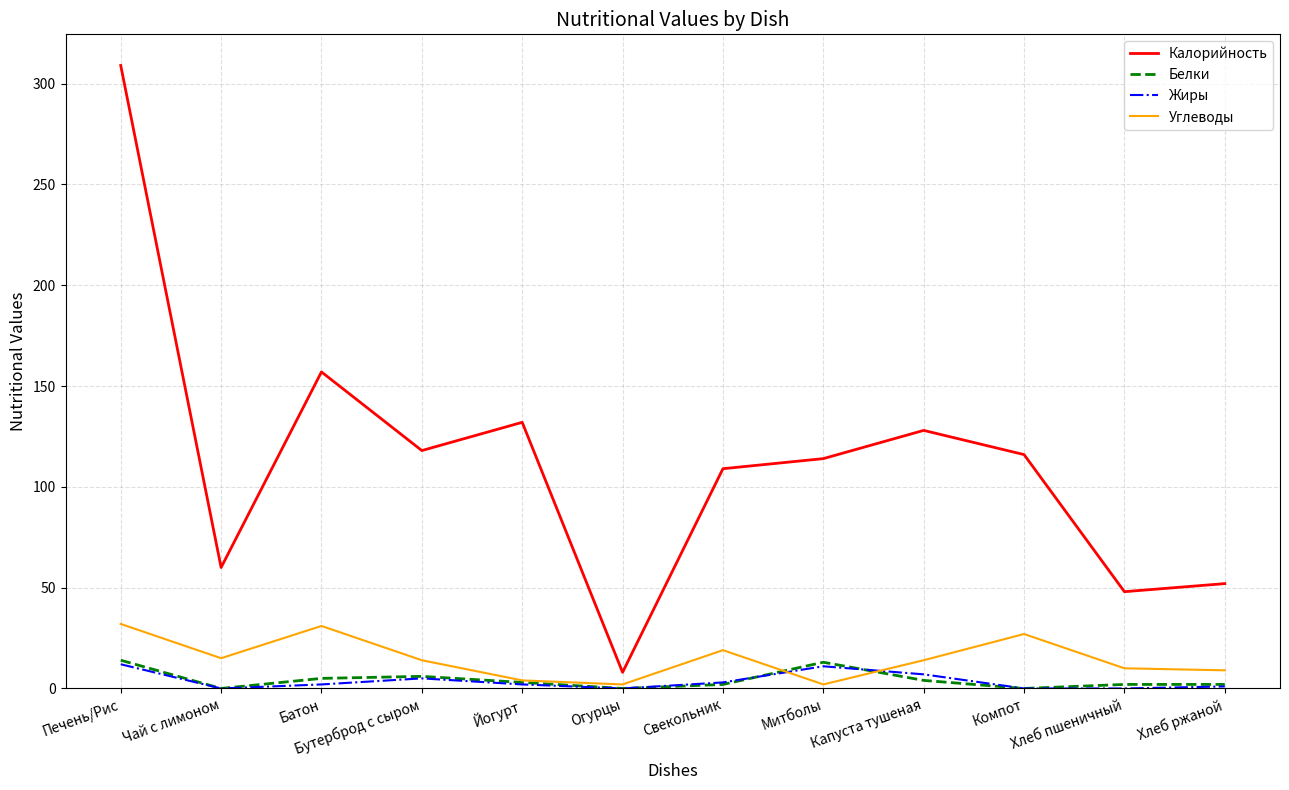

What is the maximum value for Жиры?

12